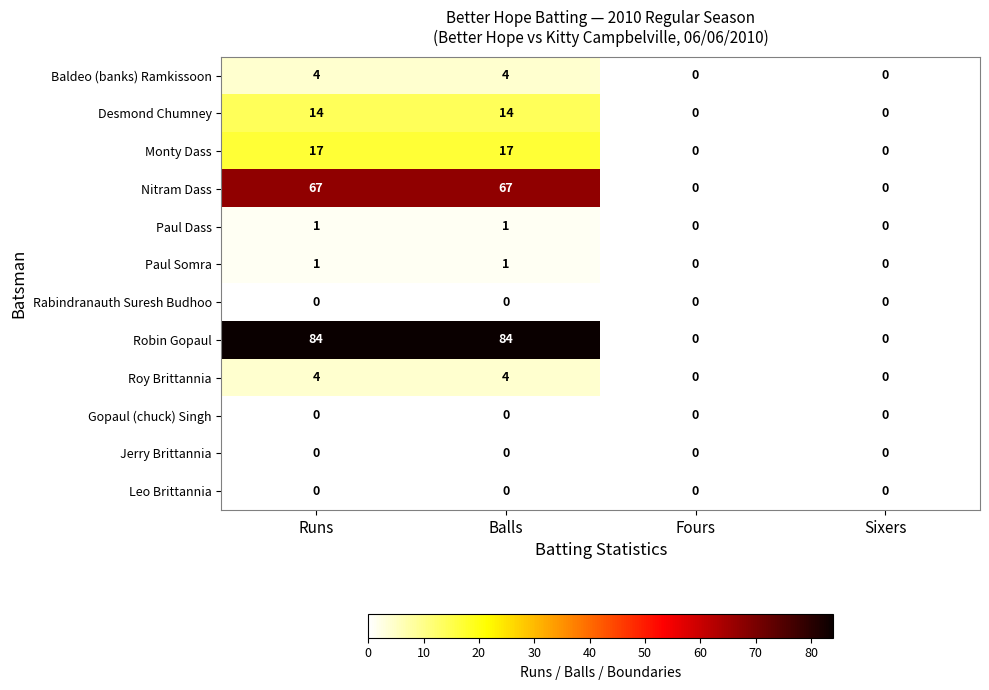

What is the spread (max minus min) of values at Balls?

84